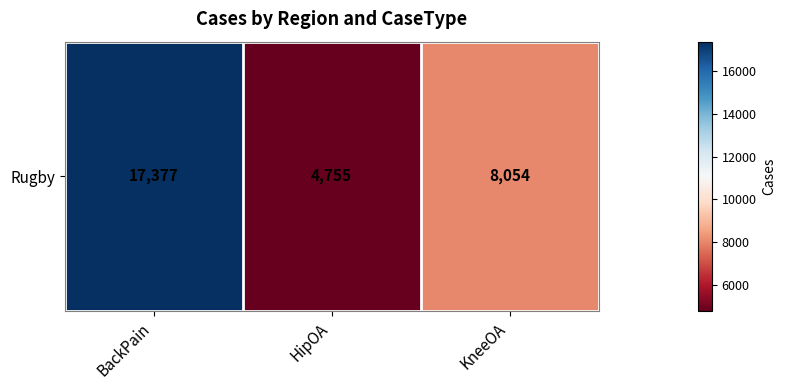

How many data points are less than 8054?

1